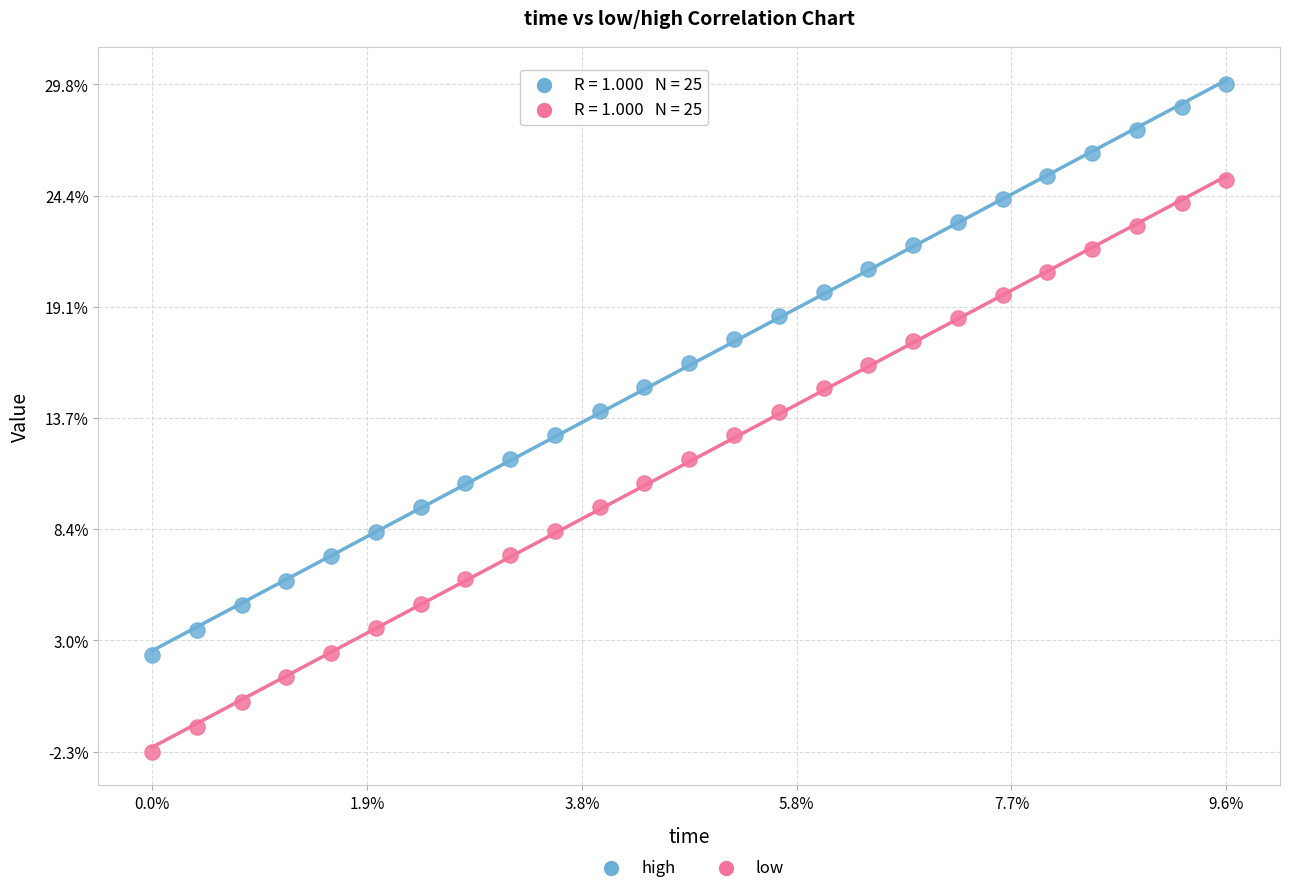

Which series contains the lowest Y value?

low